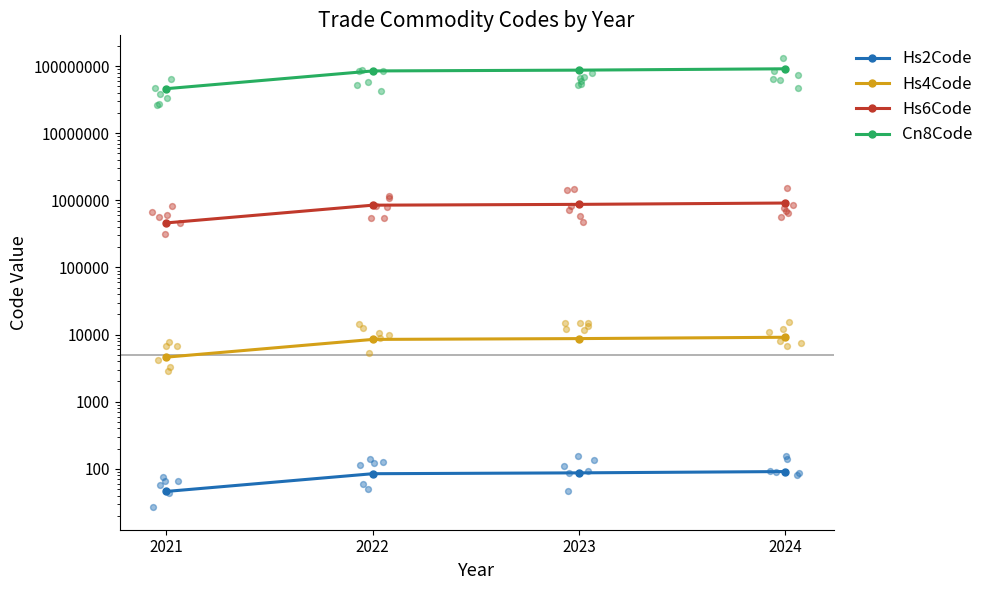

Which series has the largest total across all categories?

Cn8Code